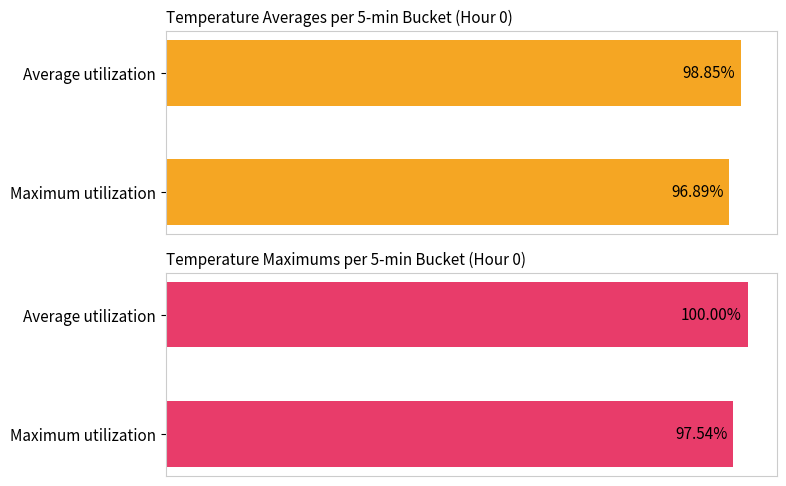

How many distinct data groups are displayed?

2